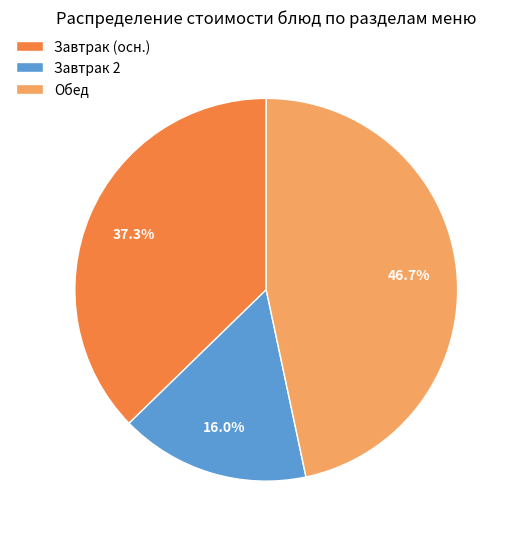

How many slices are in this pie chart?

3